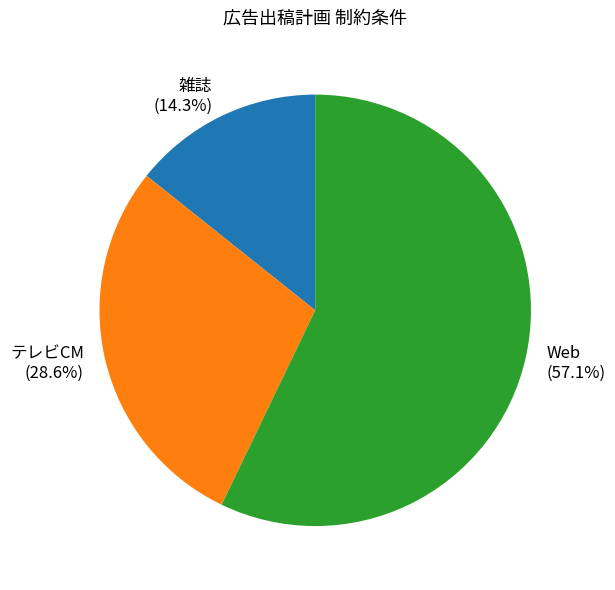

What is the smallest slice in the pie chart?

雑誌